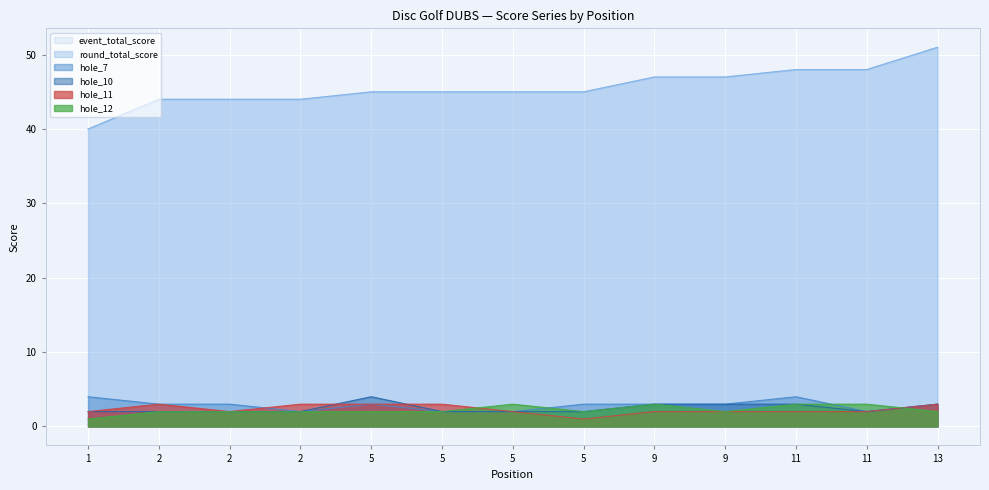

Where does the hole_11 series first go above 2?

2